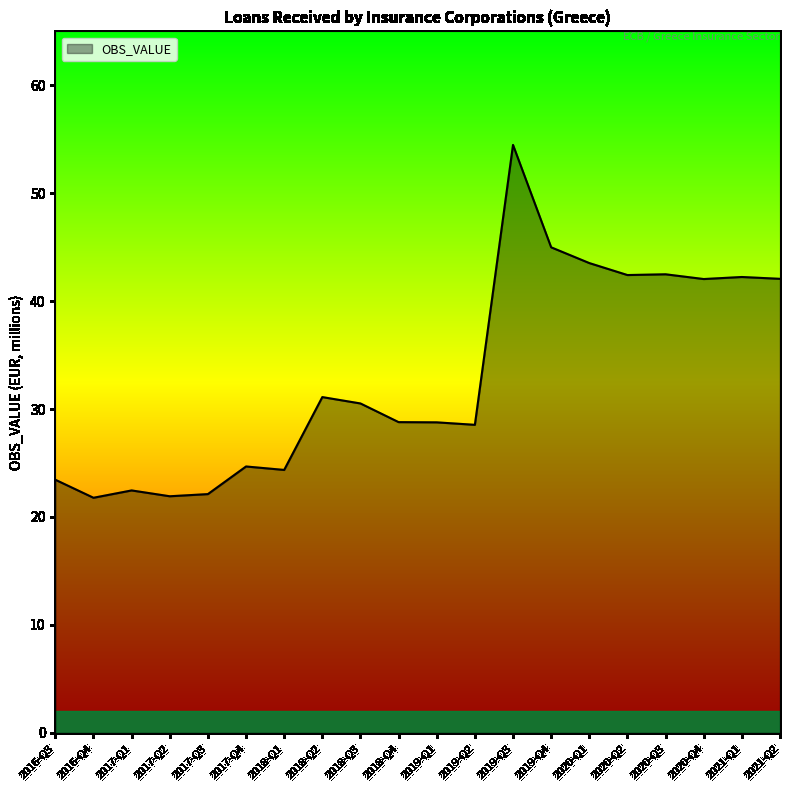

Count the number of data series in this chart.

1